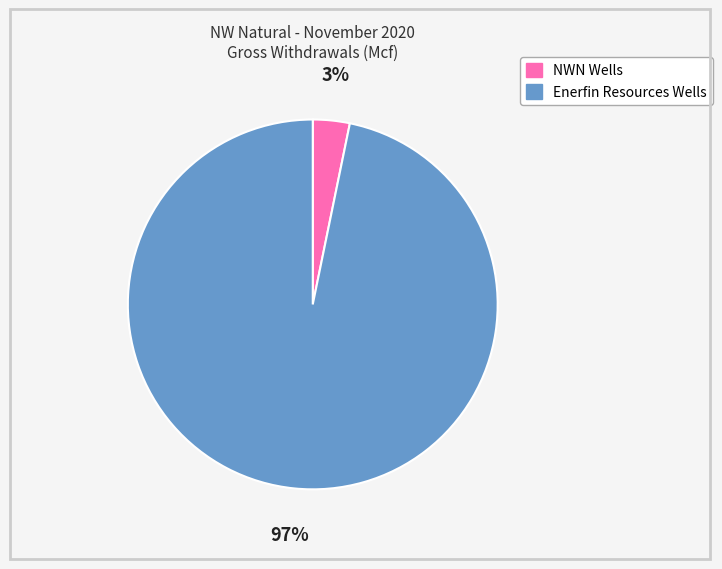

Rank the categories by value from highest to lowest.

Enerfin Resources Wells, NWN Wells